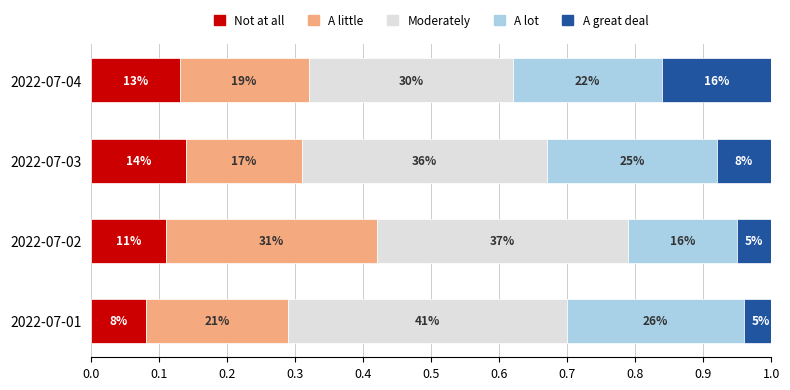

What are all the series names shown in the legend?

Not at all, A little, Moderately, A lot, A great deal